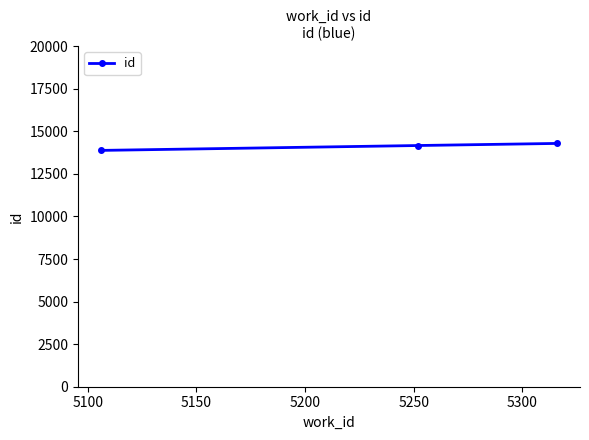

What is the value of the 3rd point from the left?

14290